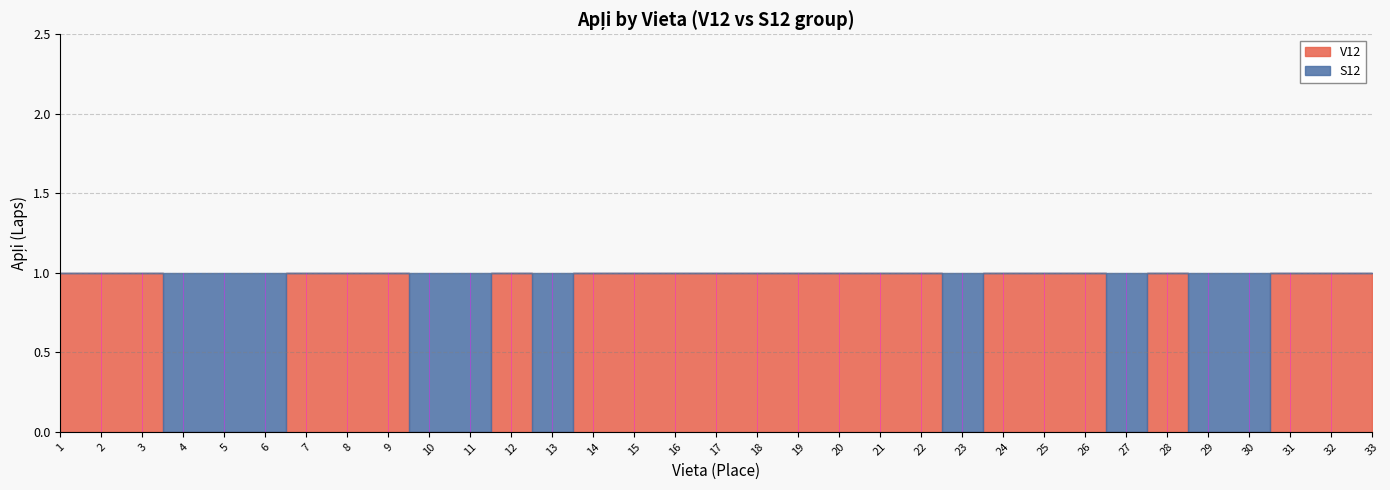

What is the sum of all S12 values?

10